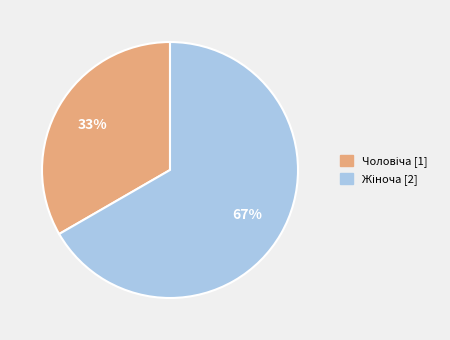

How many segments does this pie chart have?

2